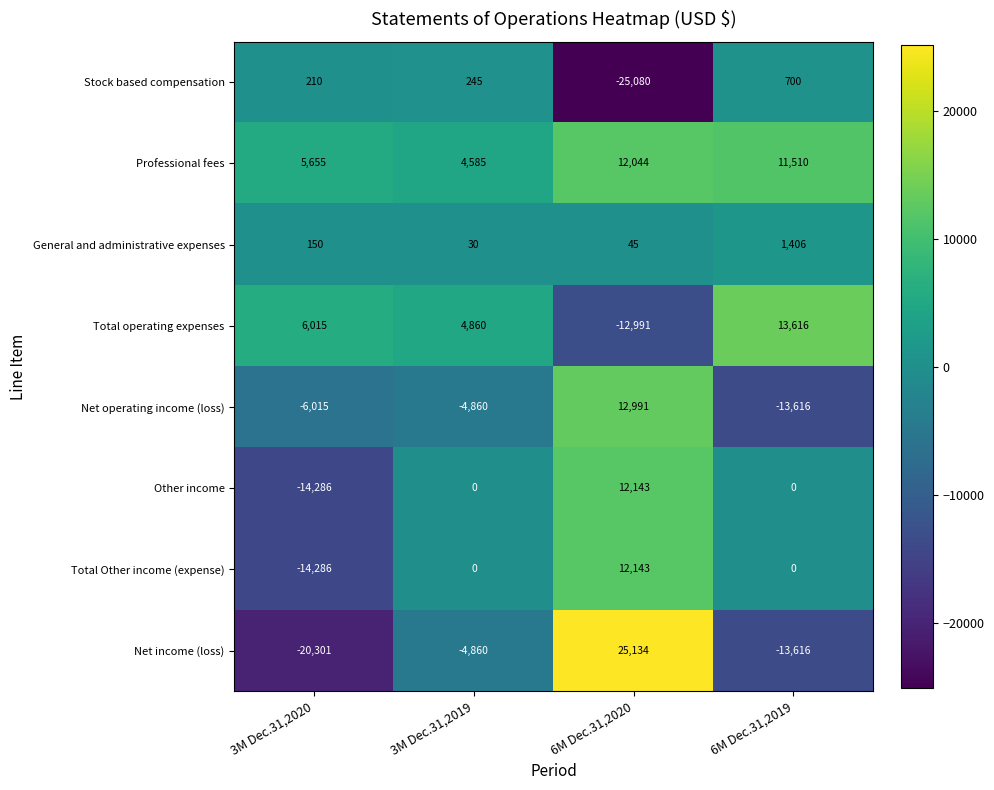

How many categories are shown in the chart?

4